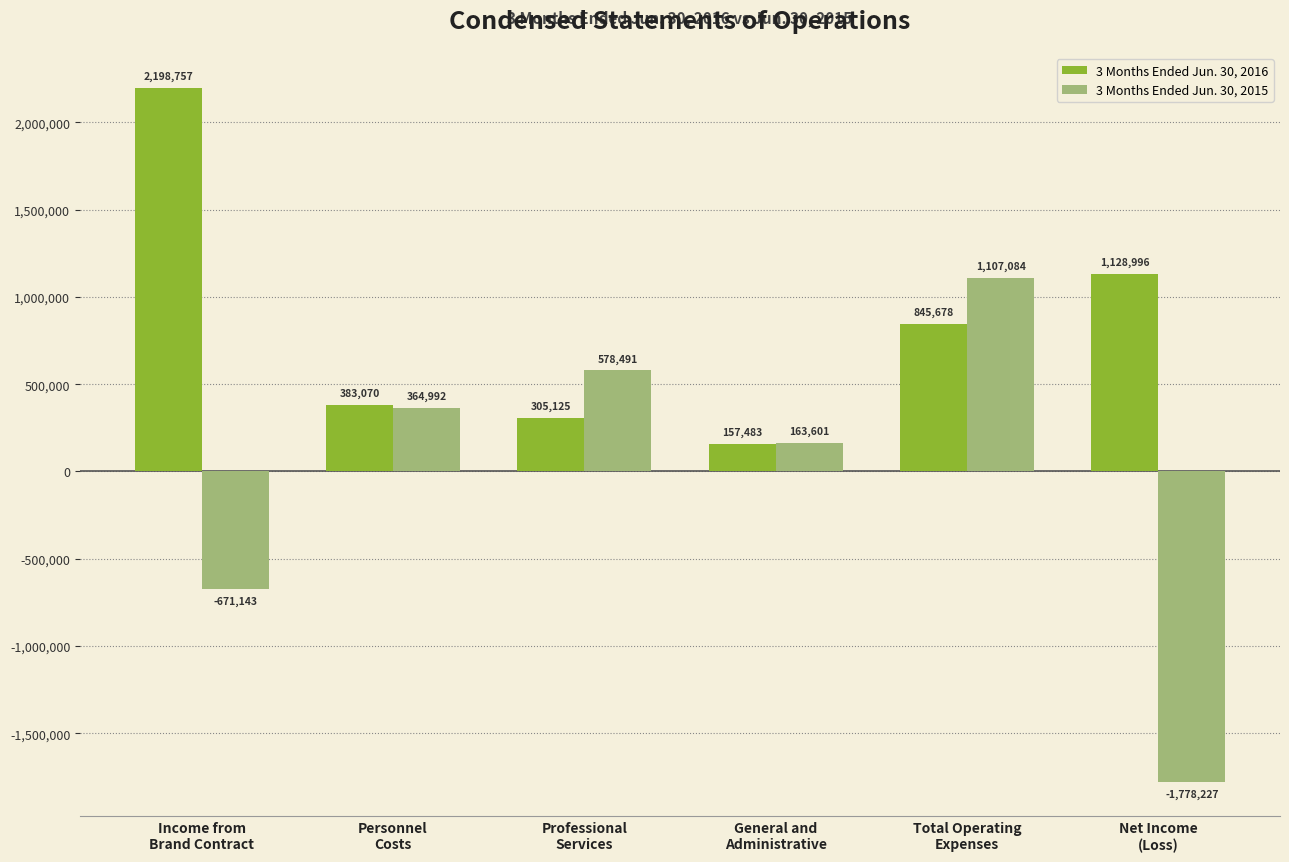

What is the minimum value for 3 Months Ended Jun. 30, 2015?

-1778227